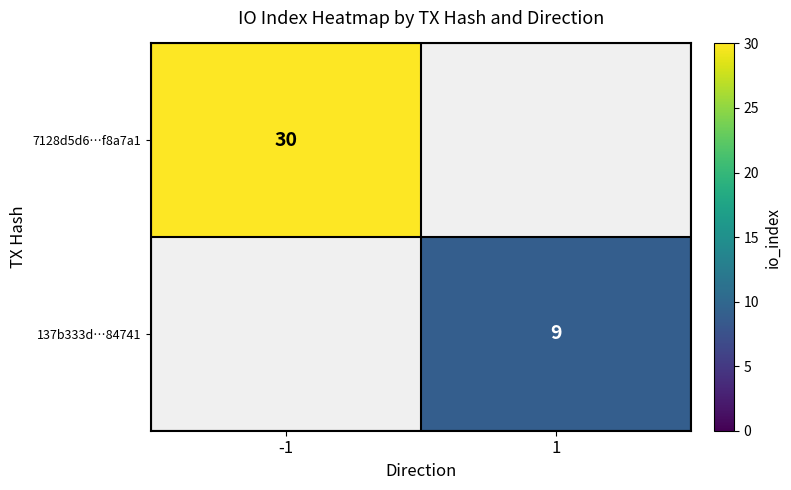

Is it true that 7128d5d6…f8a7a1 equals 30 at -1?

True